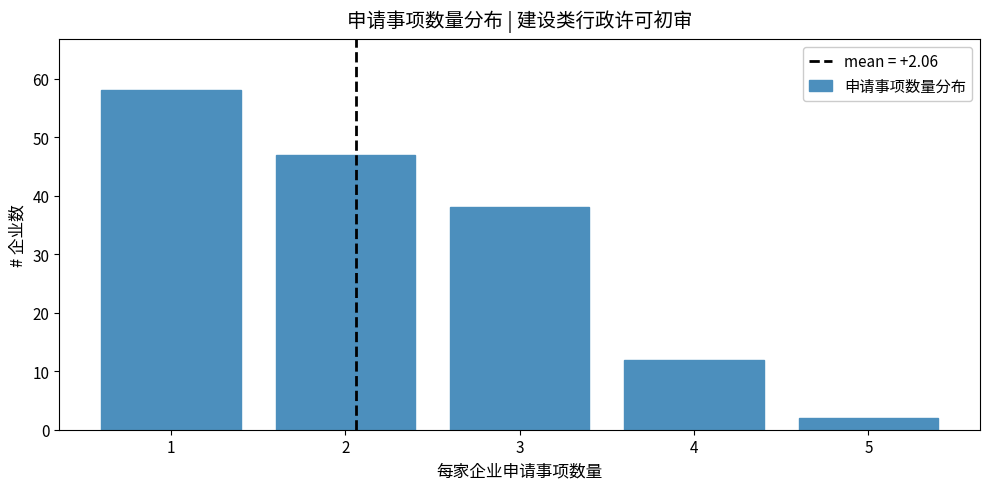

Reading left to right, extract all data points from this chart.

1=58	2=47	3=38	4=12	5=2